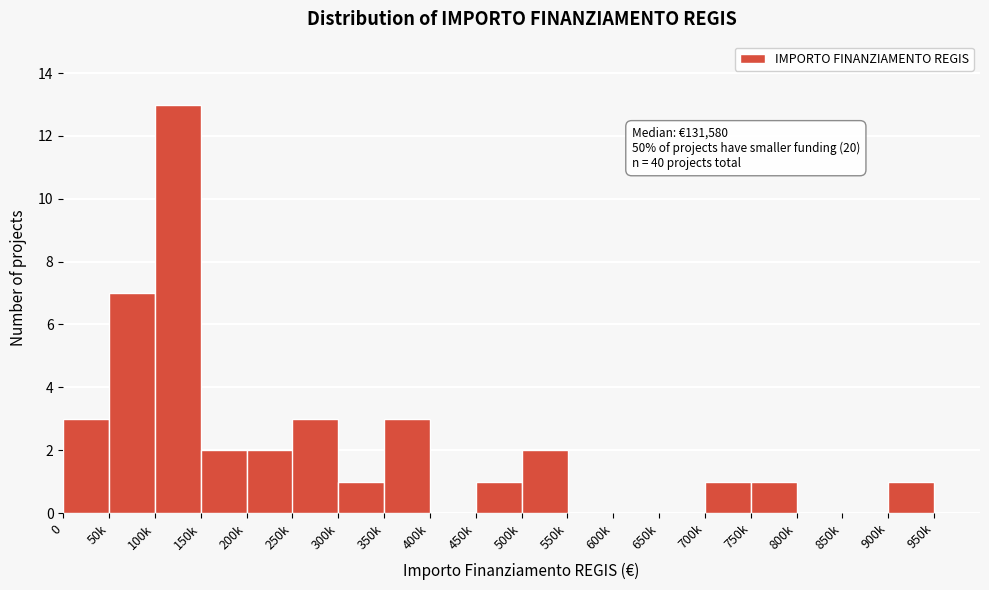

Reading left to right, transcribe all the data shown in this chart.

0=3	50k=7	100k=13	150k=2	200k=2	250k=3	300k=1	350k=3	400k=0	450k=1	500k=2	550k=0	600k=0	650k=0	700k=1	750k=1	800k=0	850k=0	900k=1	950k=0